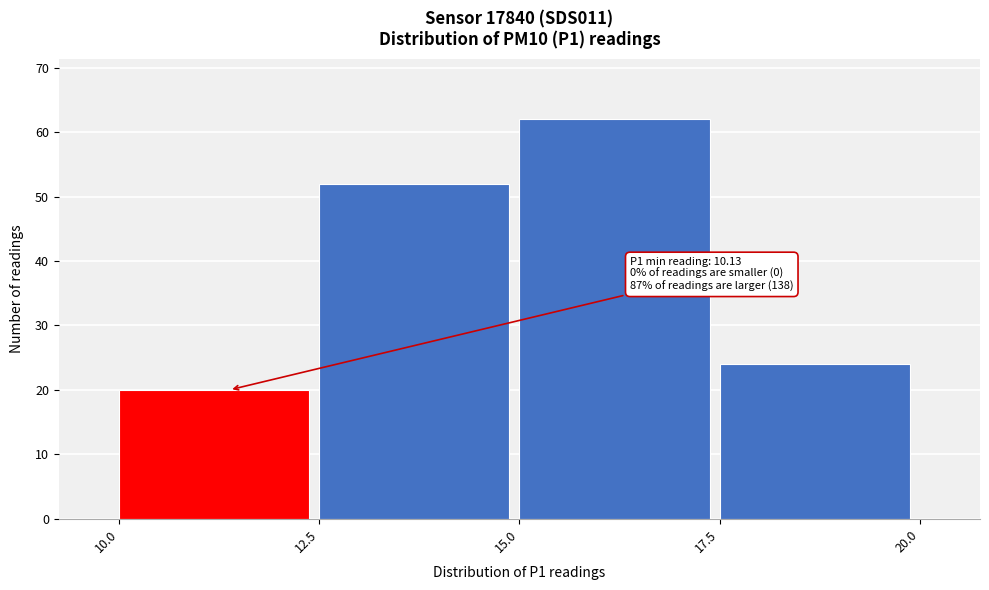

Over which range of the x-axis is the bar tallest?

15.0 to 17.5